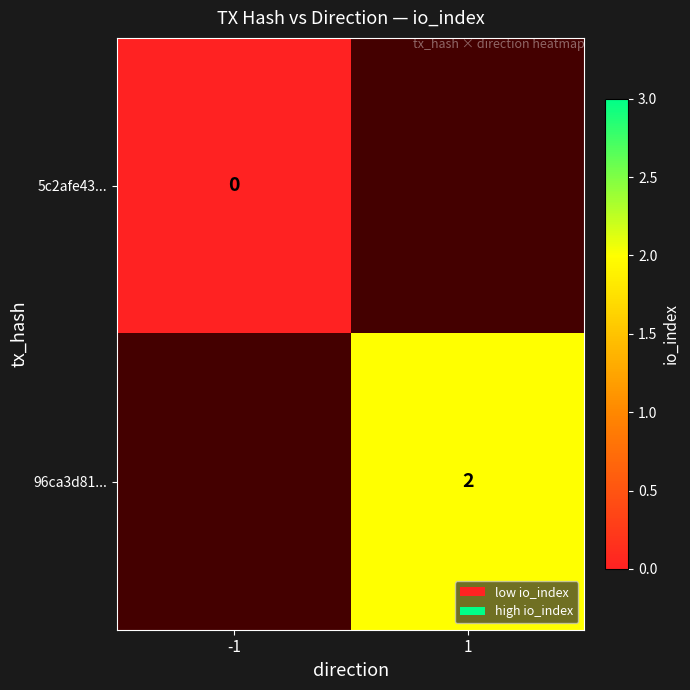

Is the value of 96ca3d81... at 1 greater than the value of 5c2afe43... at -1?

Yes